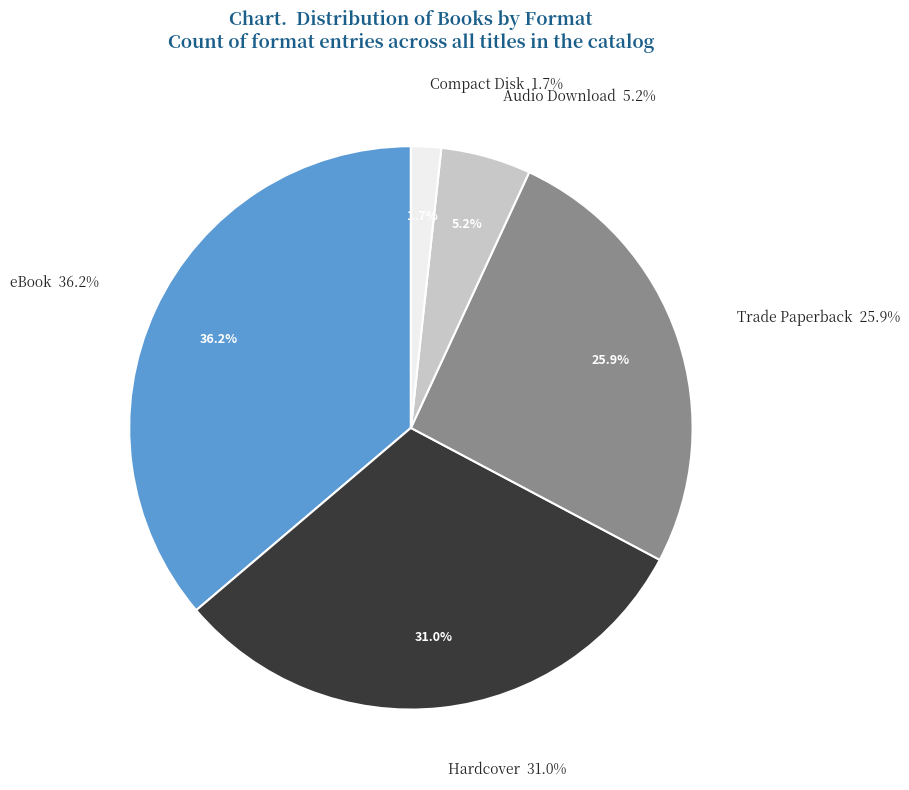

Is it true that Trade Paperback is 15% of the pie?

False